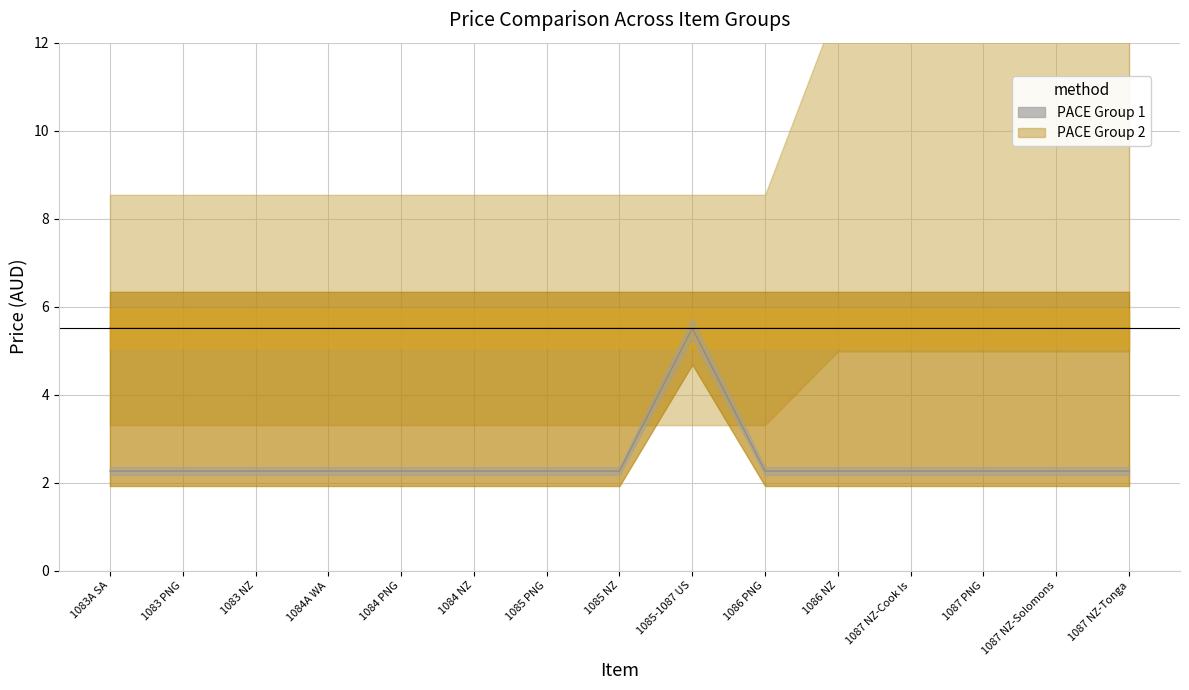

True or false: Price_col16 and Price_col8 cross at least once.

False